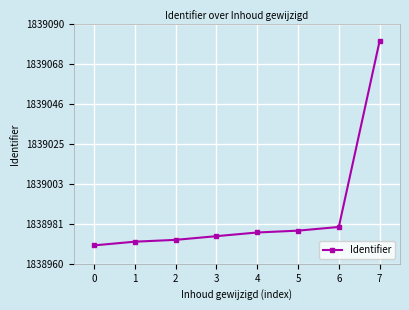

What is the value of the 3rd point from the left?

1838973